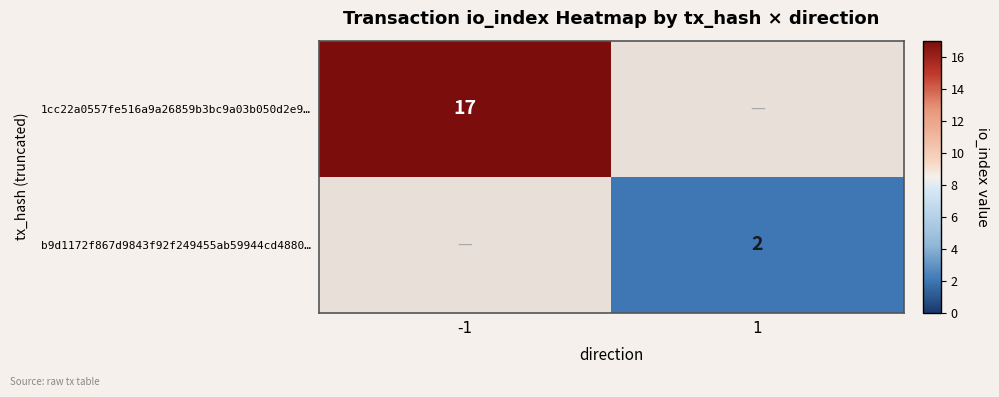

Which label corresponds to the largest value in the chart?

-1